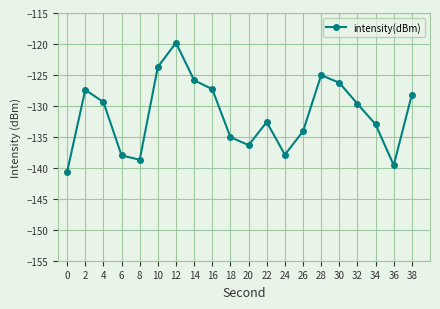

True or false: the data shows -136.3 at 20.

True